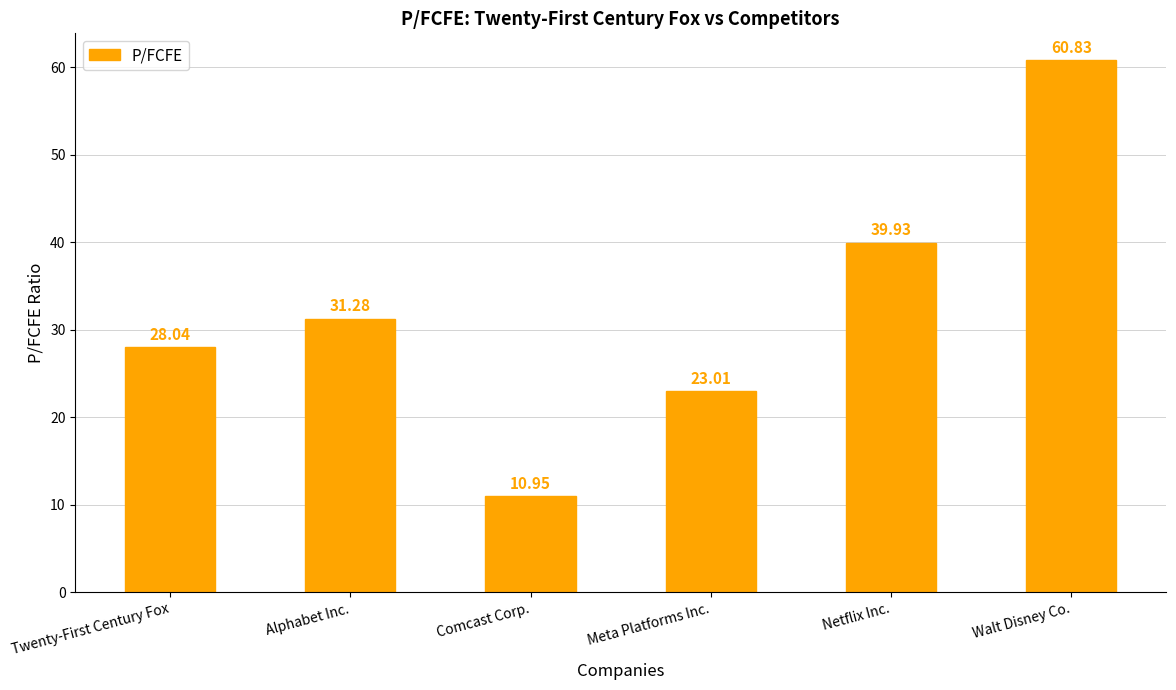

At which label is the value closest to 35?

Alphabet Inc.